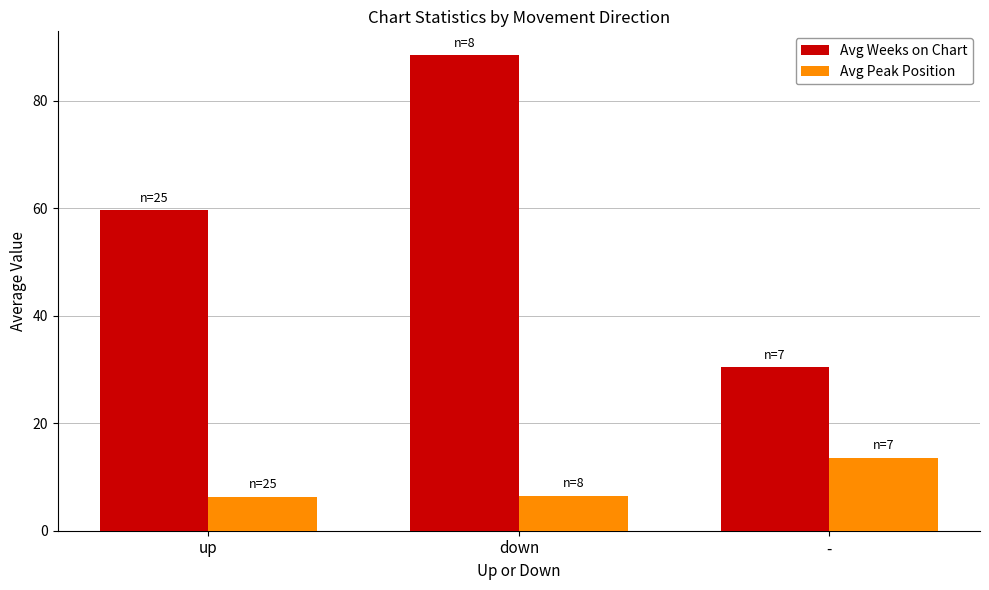

The value of Avg Weeks on Chart at up is 59.6. True or false?

True